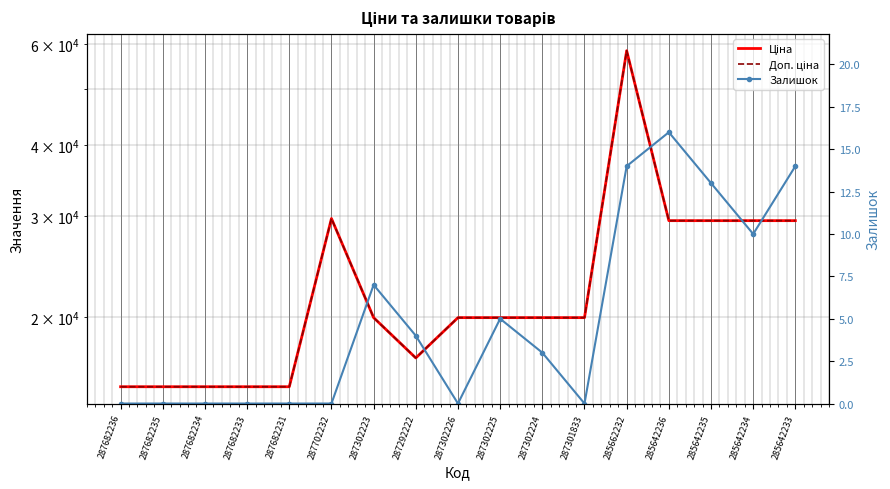

What position from the right is 287682234?

15